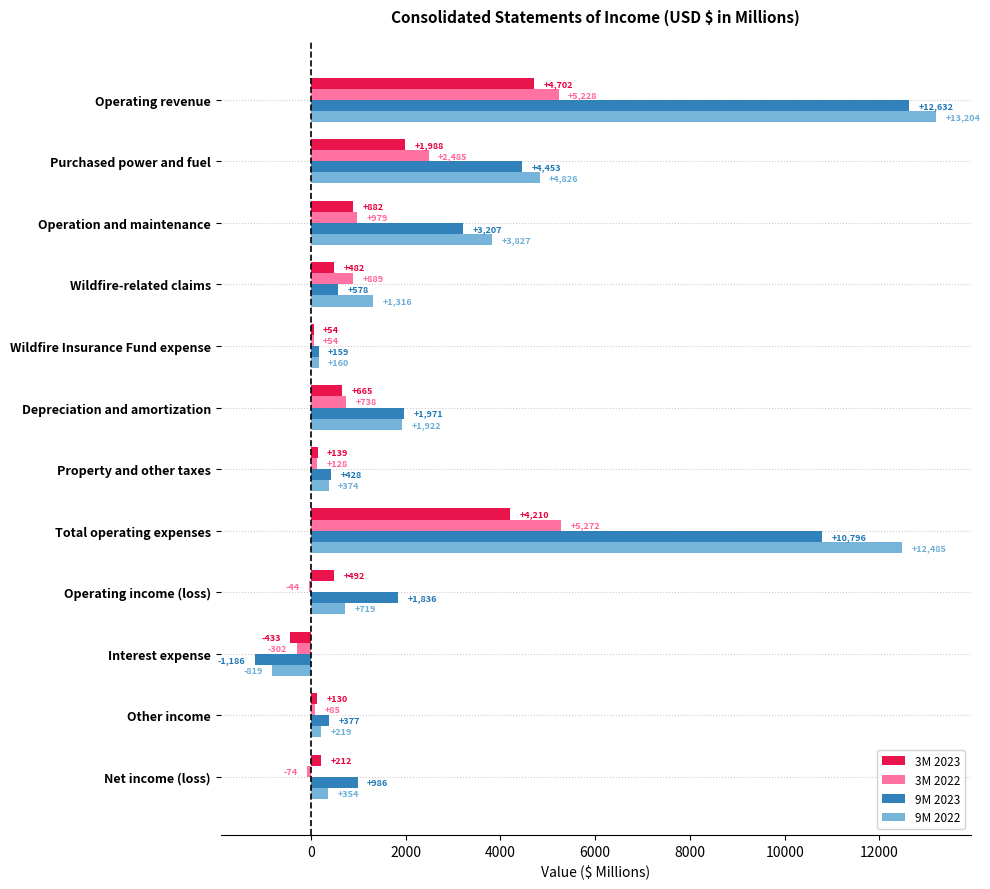

Which series has the widest spread of values?

9M 2022